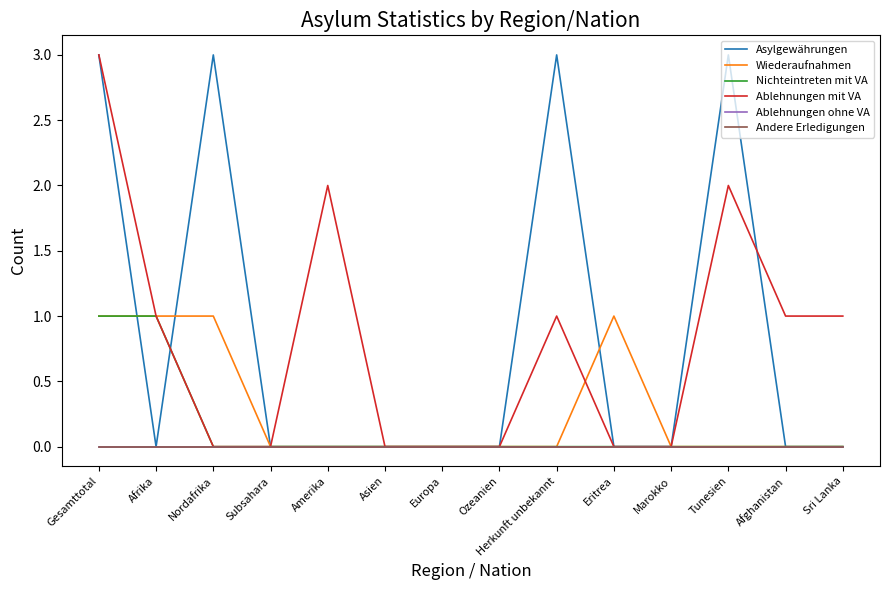

The Nichteintreten mit VA series shows 0 at Afrika. True or false?

False